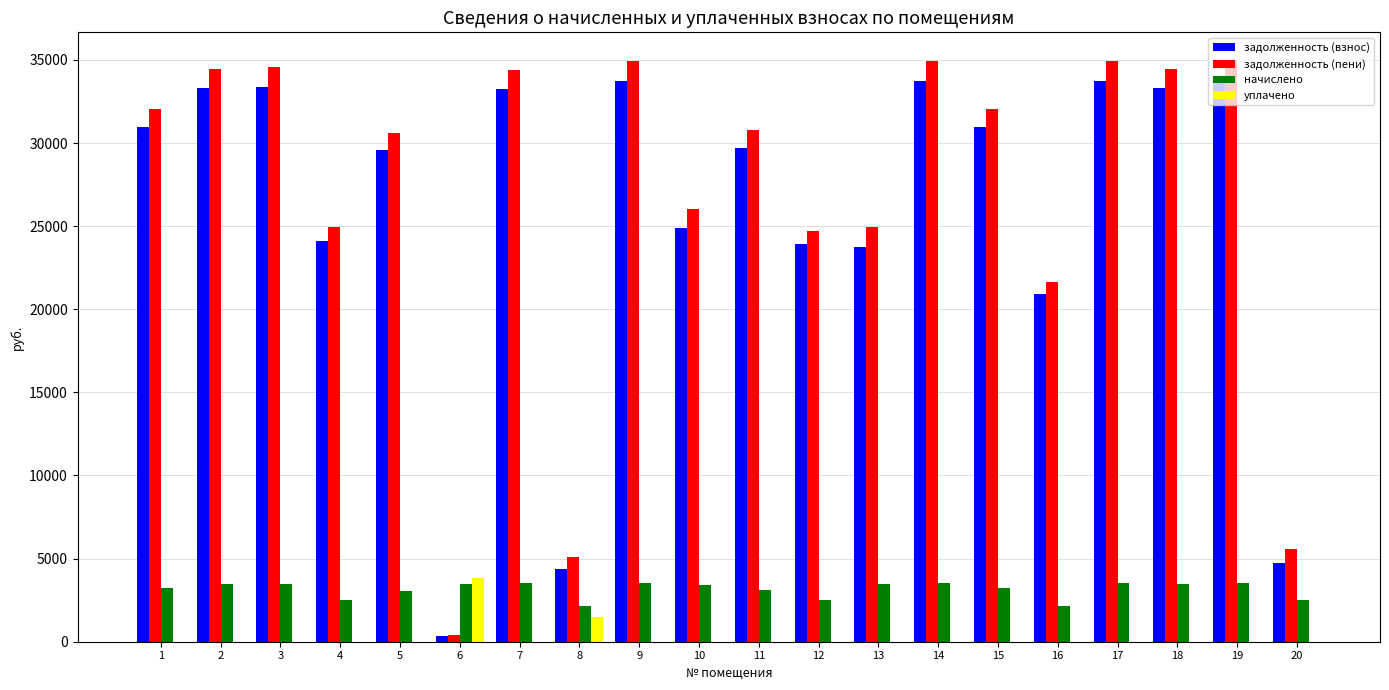

What is the total value across all series at 14?

72161.8